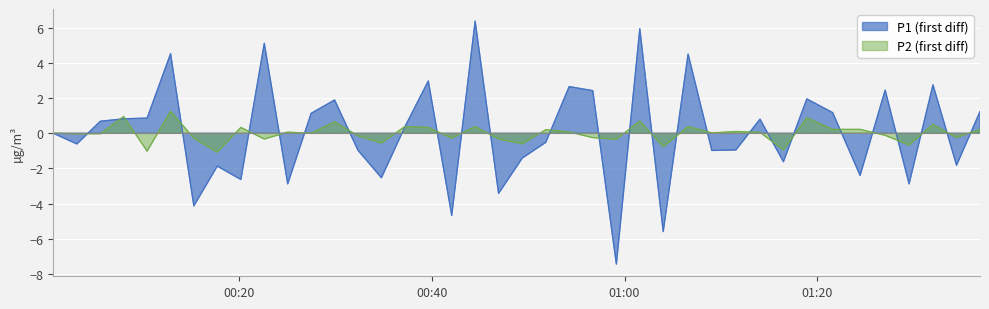

At 15, list the series in order from largest to smallest.

P1, P2